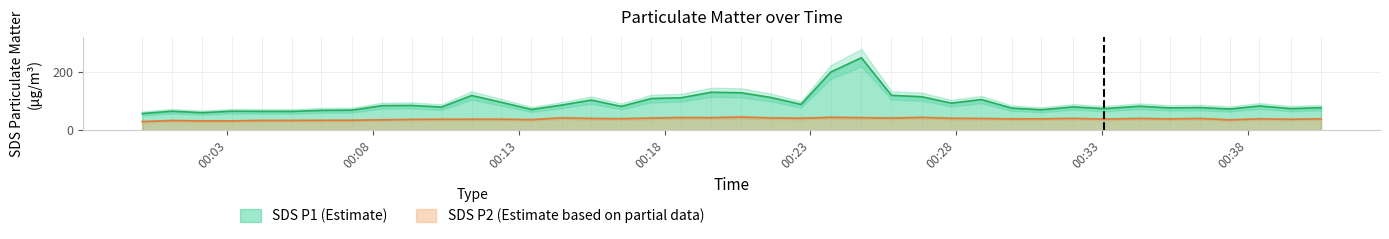

At how many categories does at least one series exceed 224?

1